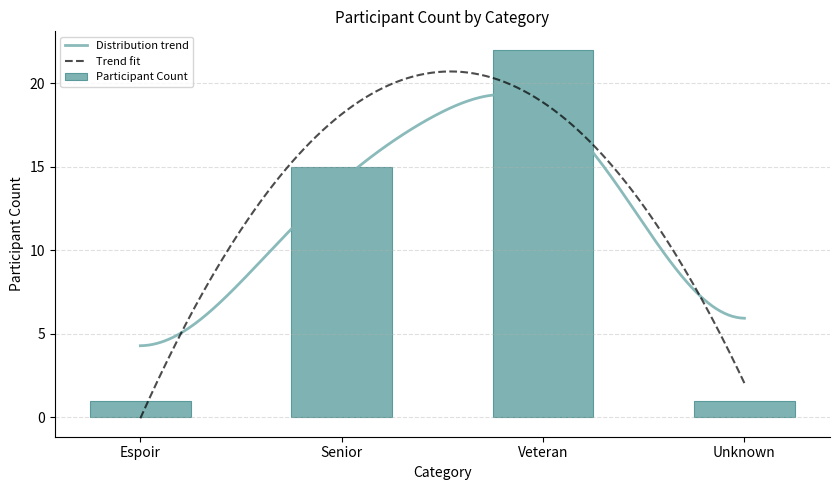

What is the maximum value for Distribution trend?

19.3